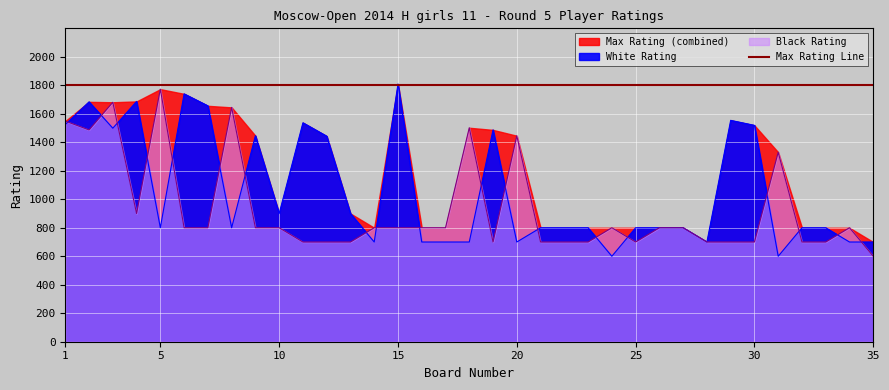

What is the difference between the maximum and minimum values in the Black Rating series?

1173